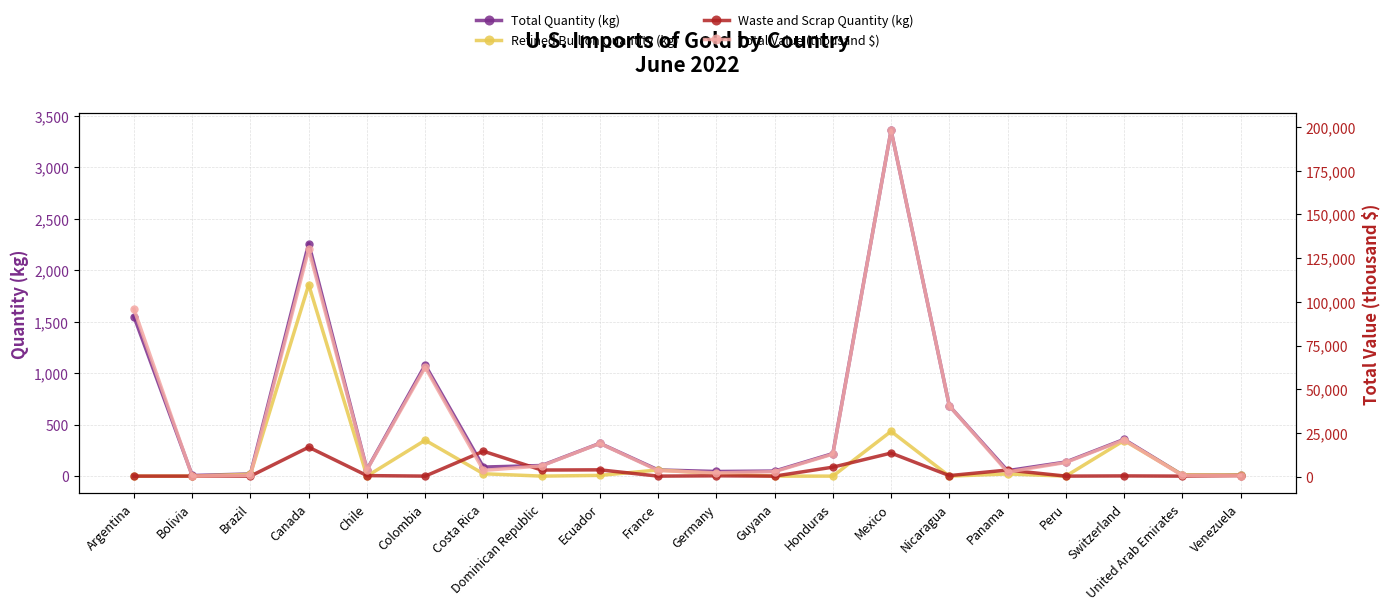

Is it true that Total Quantity (kg) equals 49 at Guyana?

True